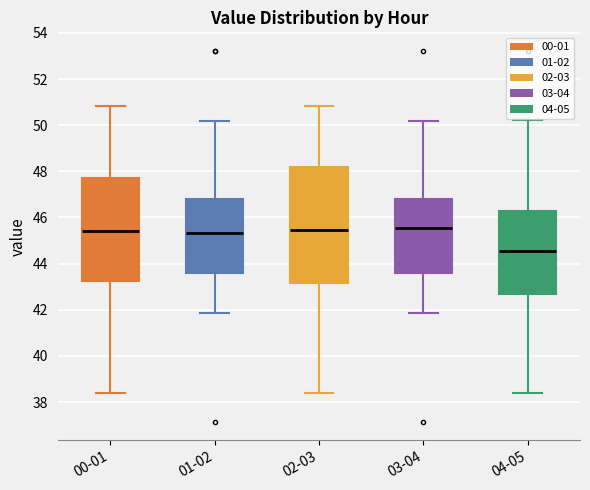

Reading left to right, read every box against the y-axis: the position of its median line, the range the box covers, and the ends of its whiskers. The values are not printed on the chart, so give them approximately, as read against the axis.

00-01: median 45.4, box 43.2 to 47.8, whiskers 38.4 to 50.8
01-02: median 45.4, box 43.6 to 46.8, whiskers 41.8 to 50.2
02-03: median 45.4, box 43.2 to 48.2, whiskers 38.4 to 50.8
03-04: median 45.6, box 43.6 to 46.8, whiskers 41.8 to 50.2
04-05: median 44.6, box 42.6 to 46.2, whiskers 38.4 to 50.2